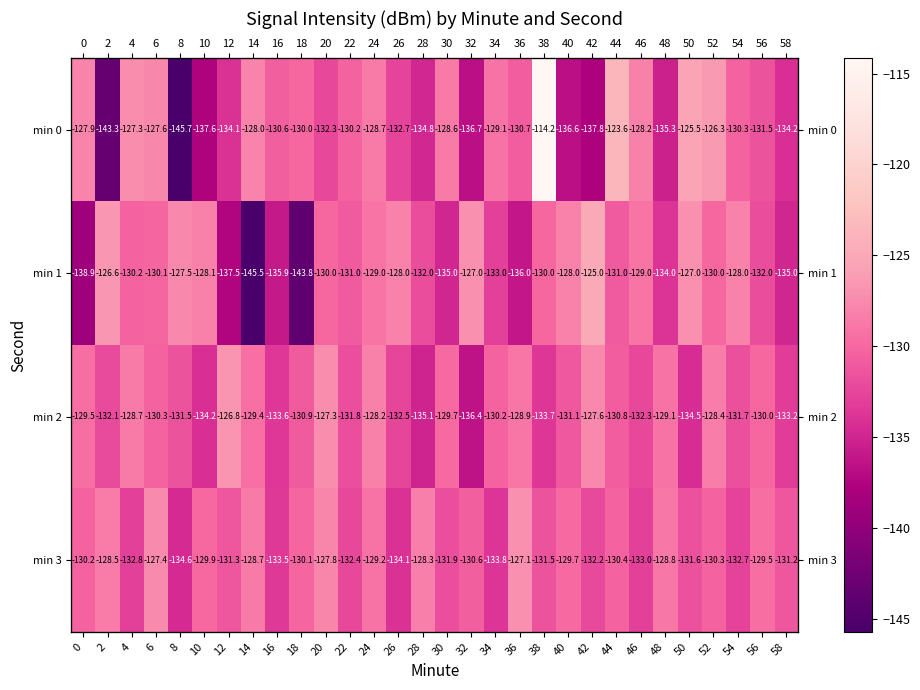

How many data points in min 2 are less than -130?

18